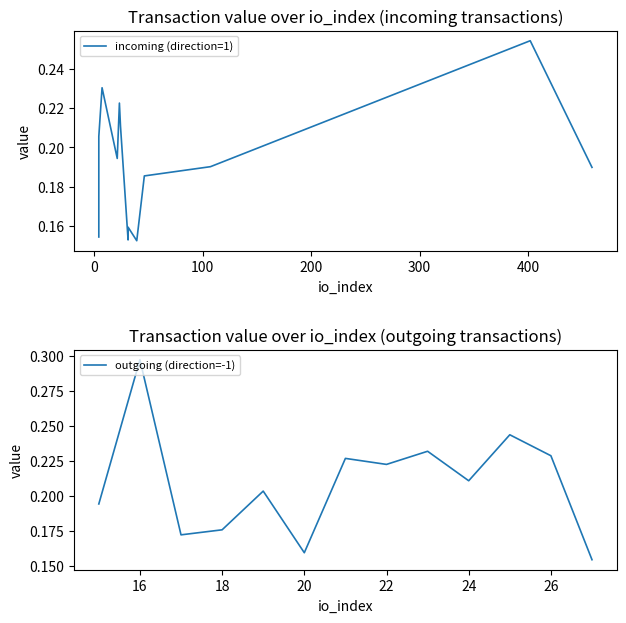

The outgoing (direction=-1) series shows 0.1 at 24. True or false?

False